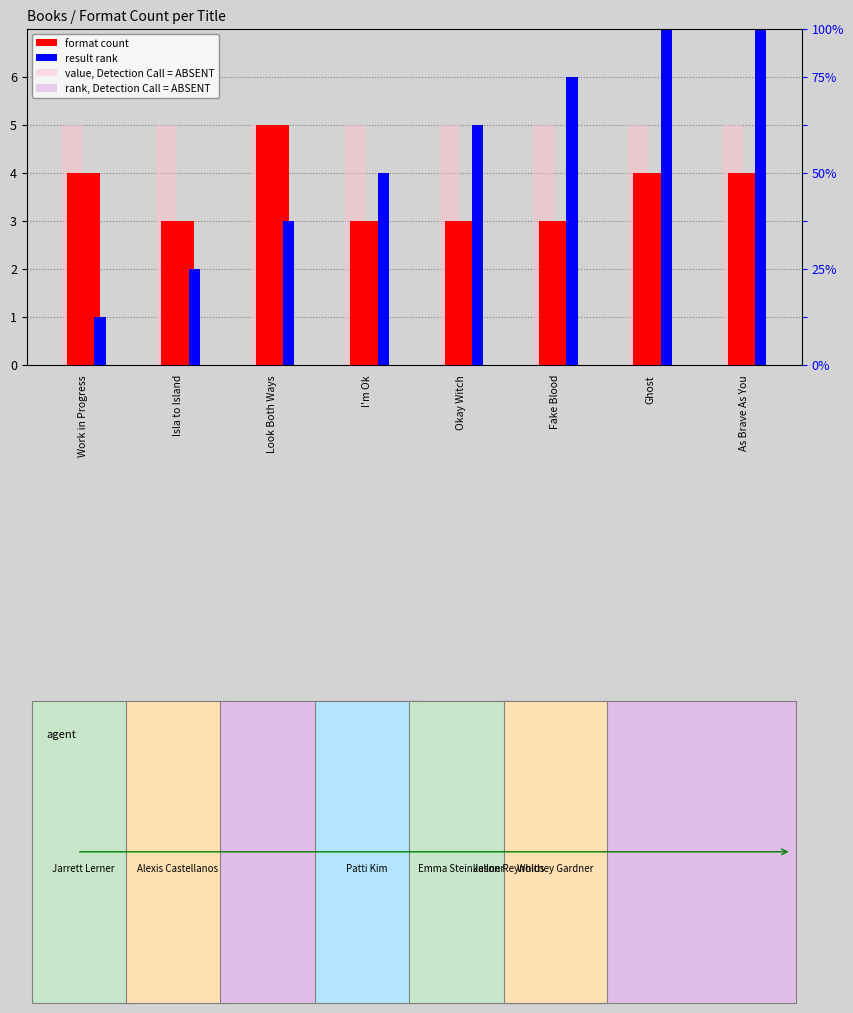

How many data points does each series have?

8